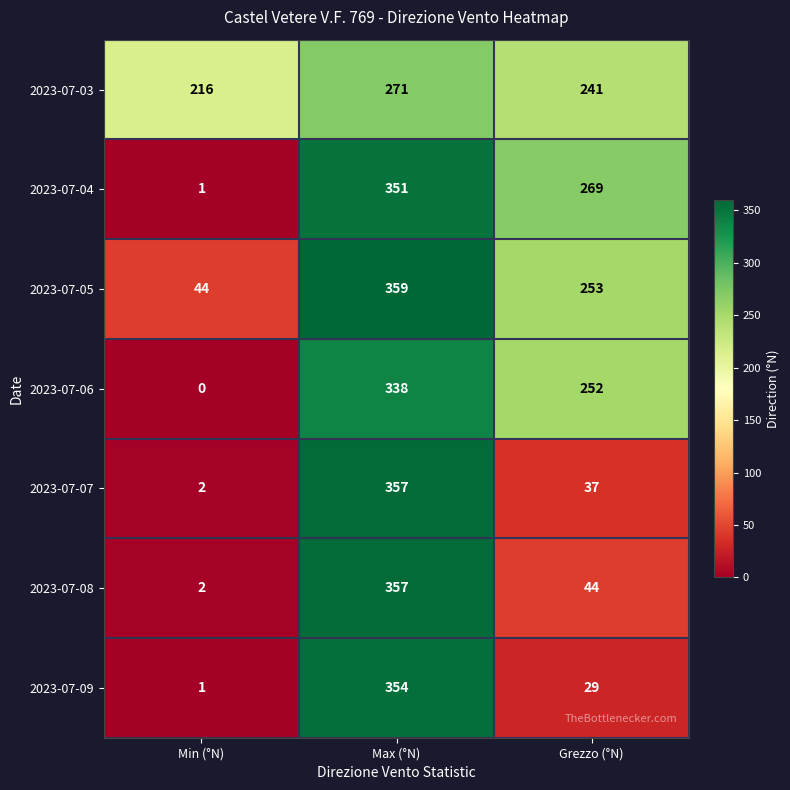

Between Max (°N) and Grezzo (°N), which series saw the biggest shift?

2023-07-09